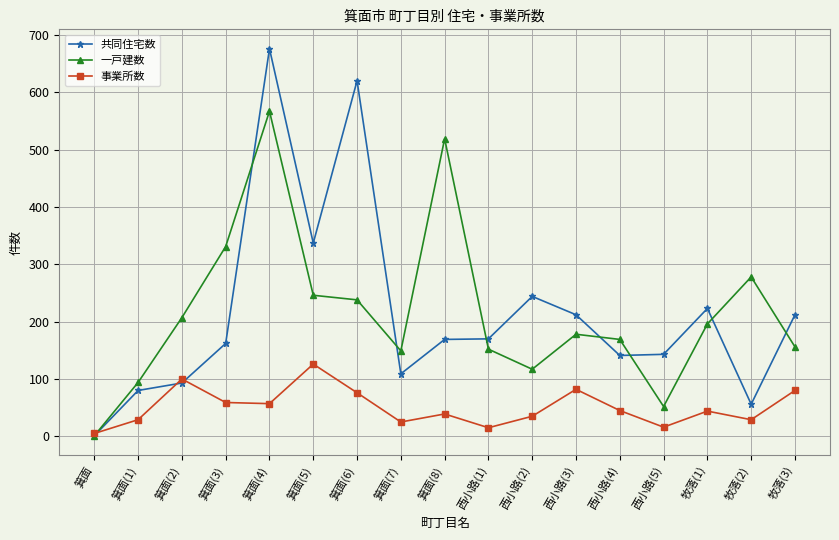

True or false: 事業所数 has more than 1 points higher than both neighbors.

True